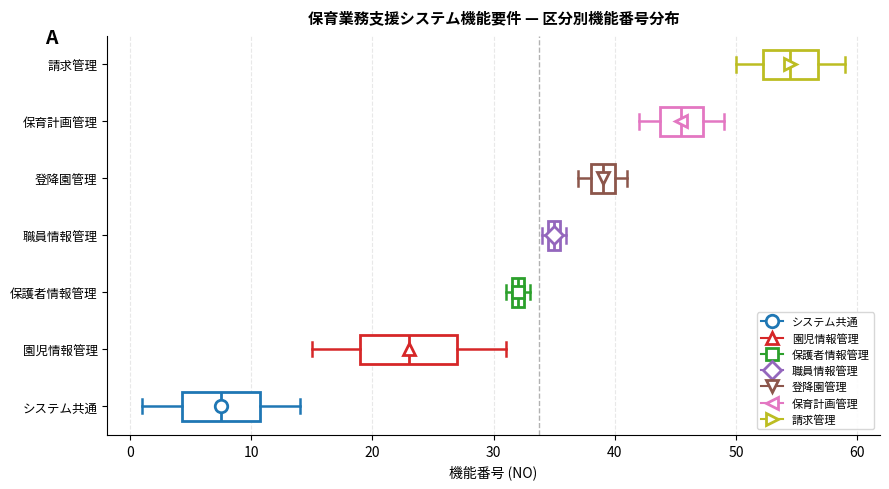

Which box's median line is the furthest to the left?

システム共通